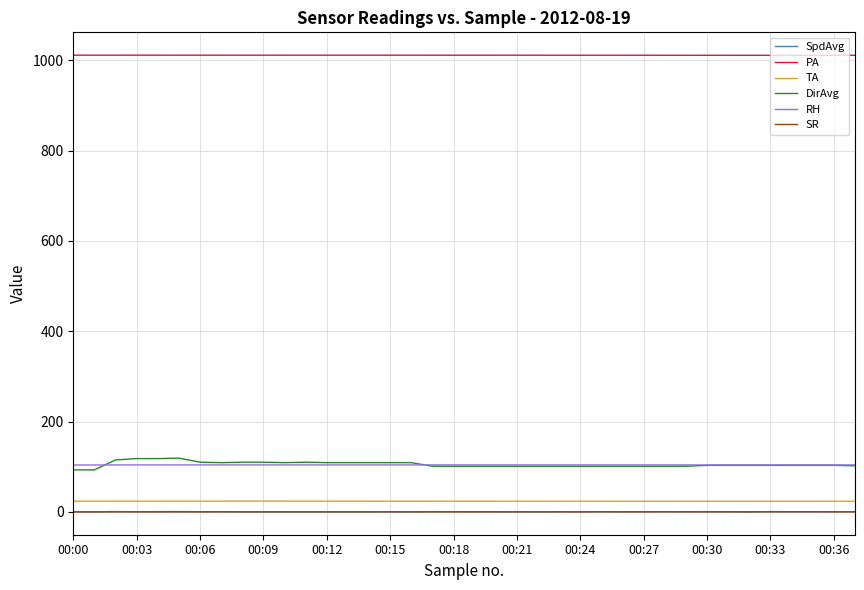

True or false: PA and SR cross at least once.

False